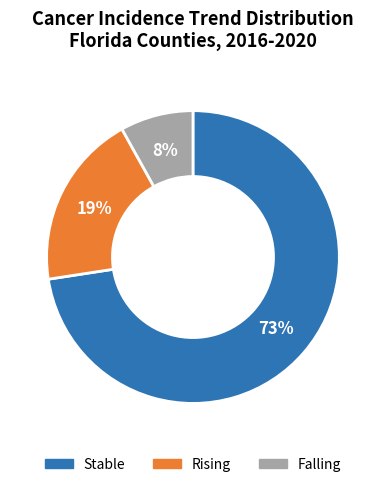

To the nearest percent, what is the average slice percentage?

33%